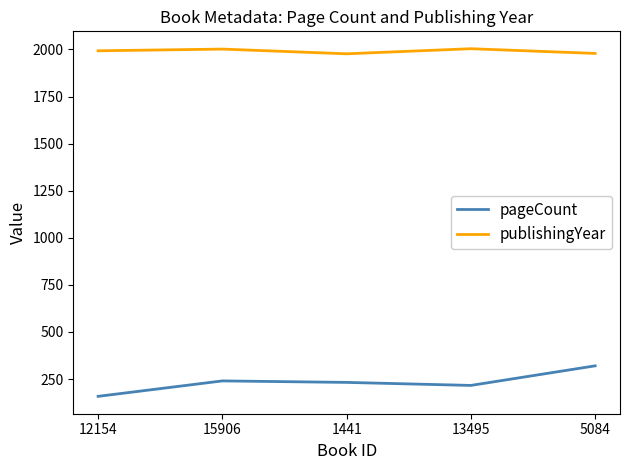

What is the average value of the pageCount series?

233